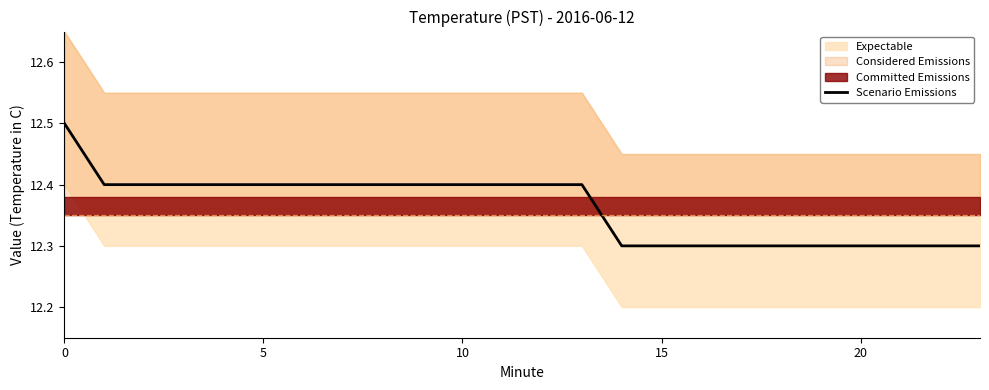

Is it true that the value at 16 is 12.3?

True